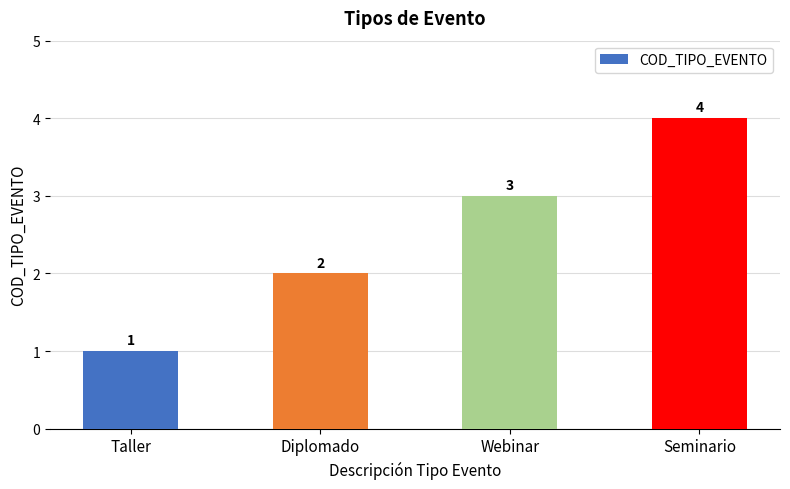

How many data points are less than 3?

2